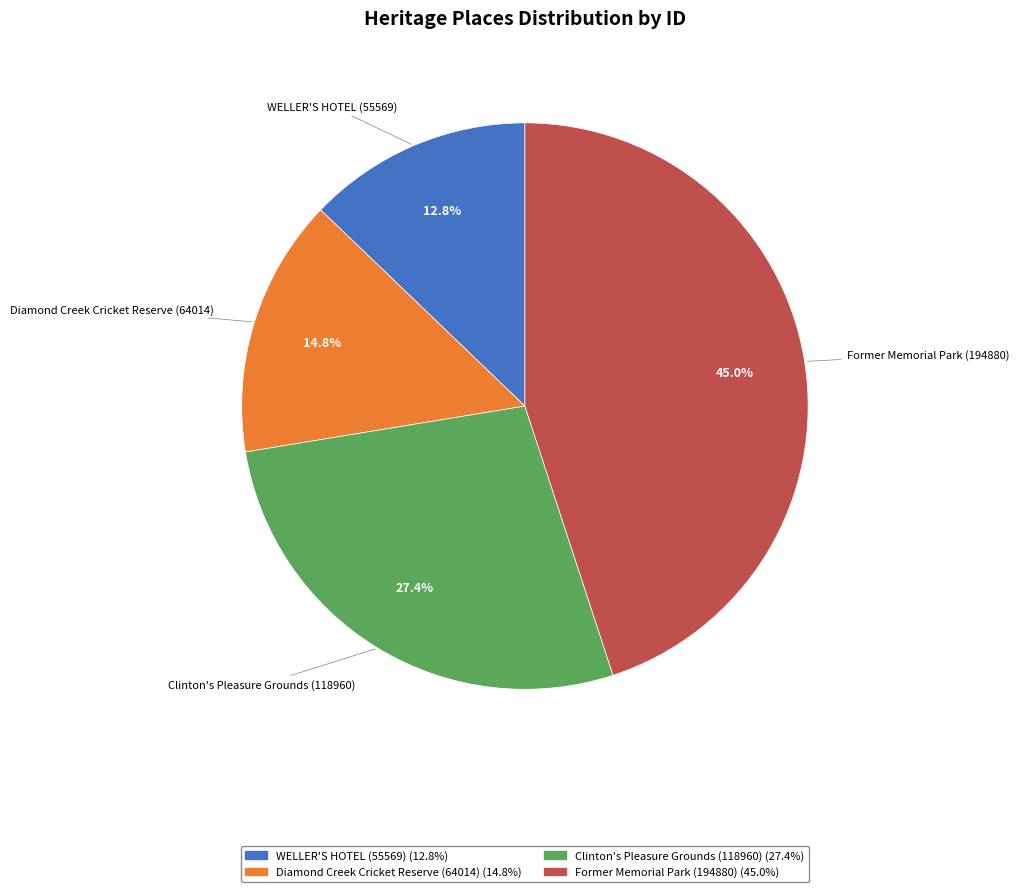

Is there a majority slice in this chart?

No